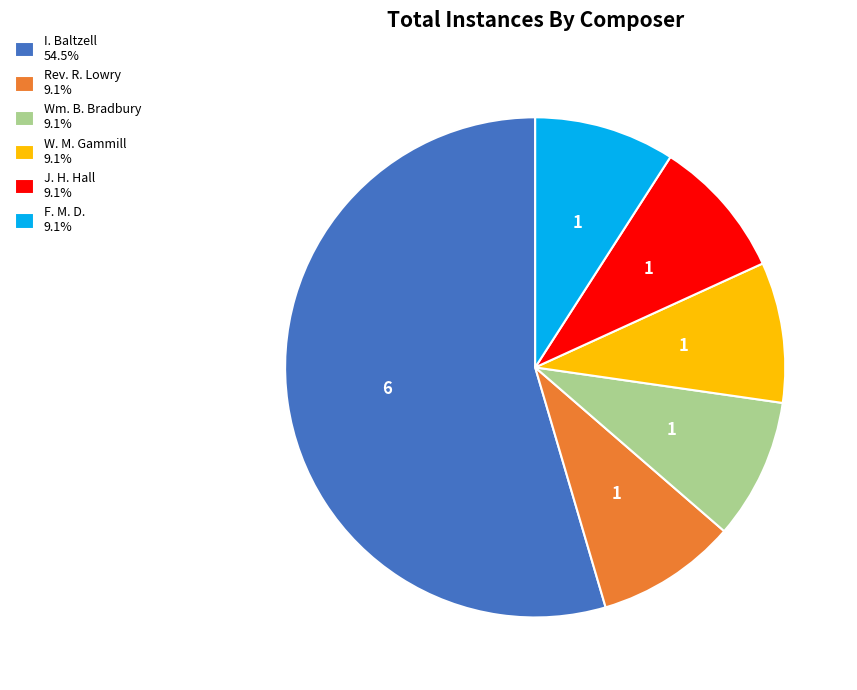

Is the sum of J. H. Hall 9.1% and I. Baltzell 54.5% greater than half?

Yes